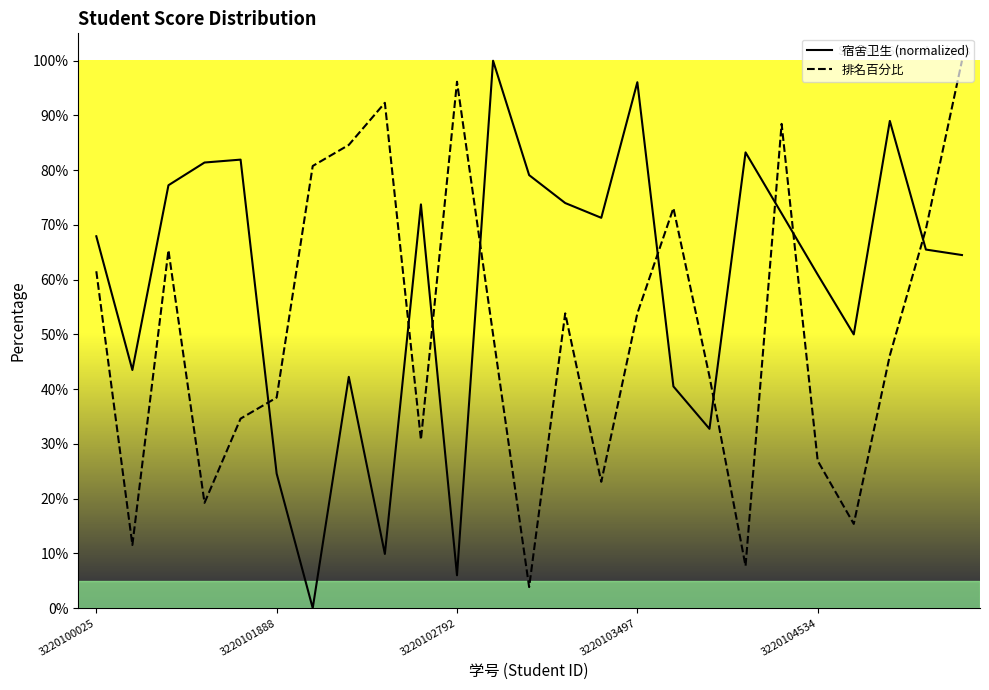

The value of 宿舍卫生 (normalized) at 22 is 0.9. True or false?

True